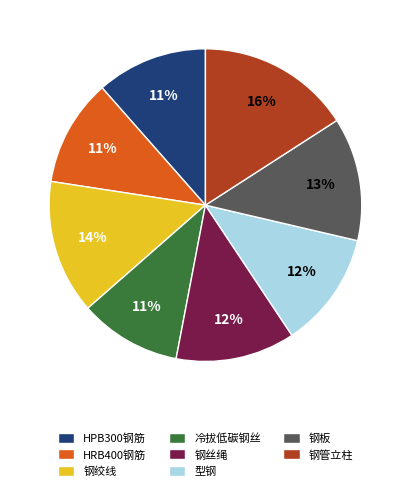

Which slice is the largest?

钢管立柱